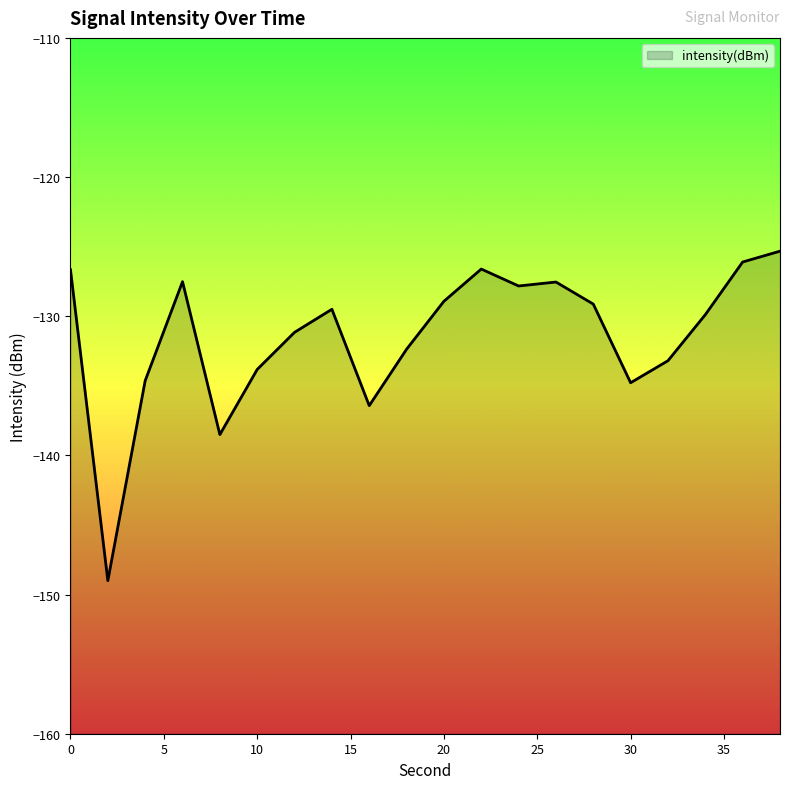

Is it true that the value at 18 is -43.7?

False